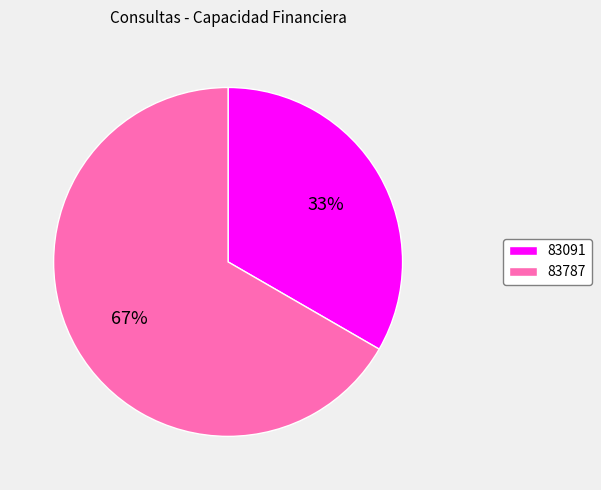

Do 83787 and 83091 together represent more than half of the pie?

Yes